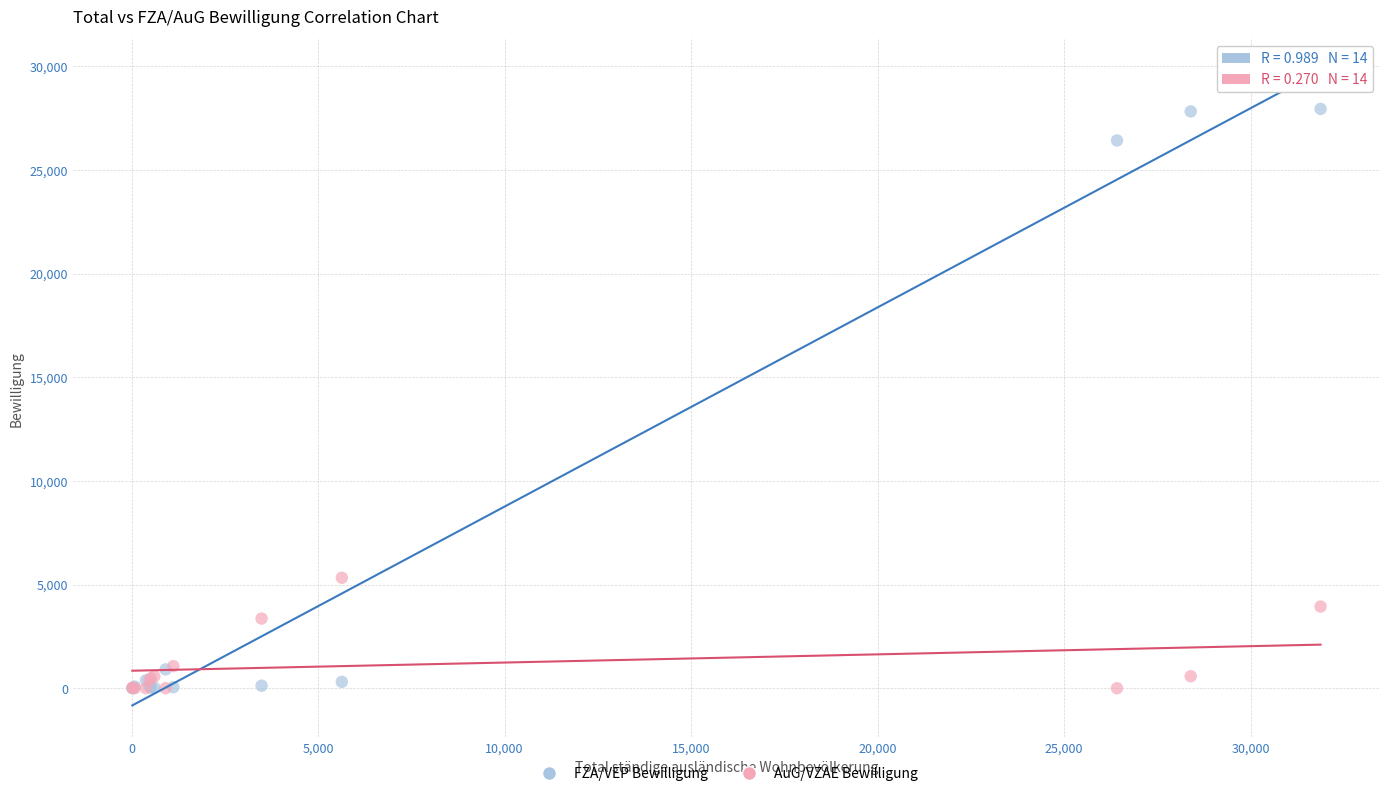

Across all series, what Y value is closest to 13969?

5328